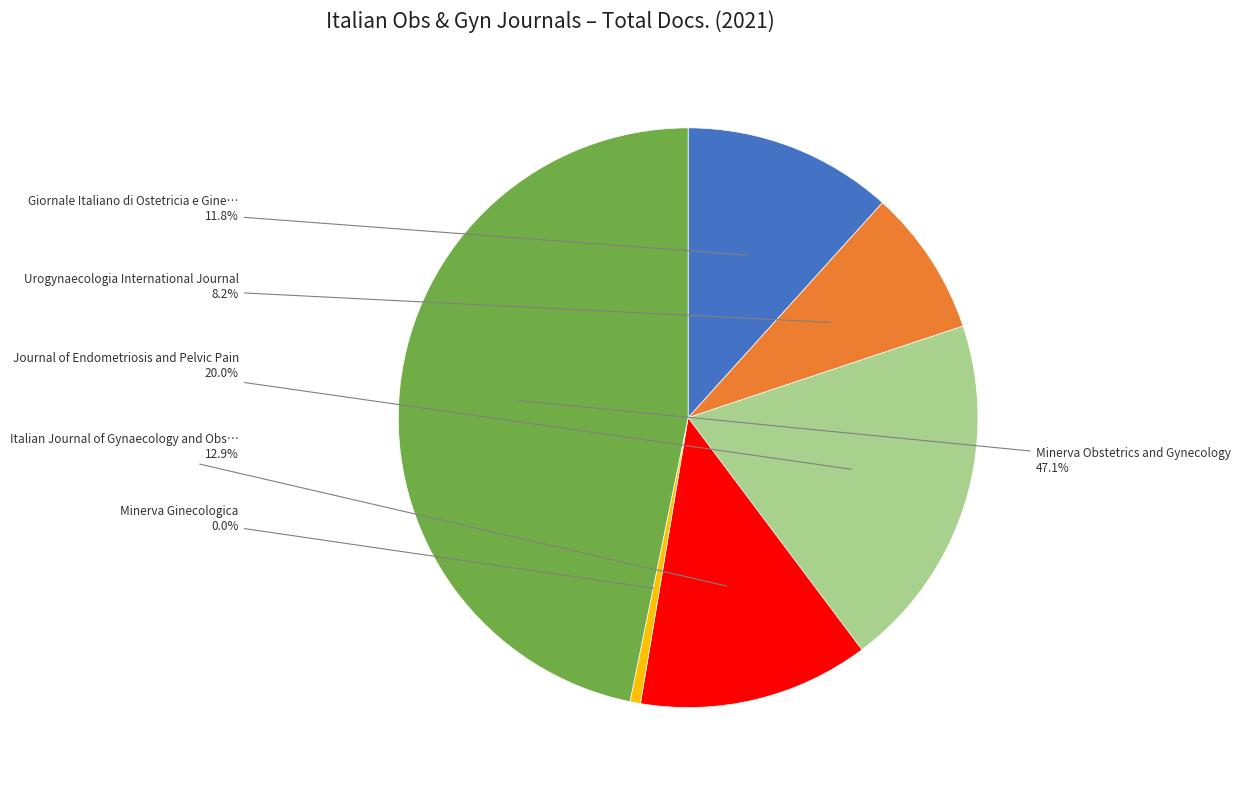

How many slices are in this pie chart?

6